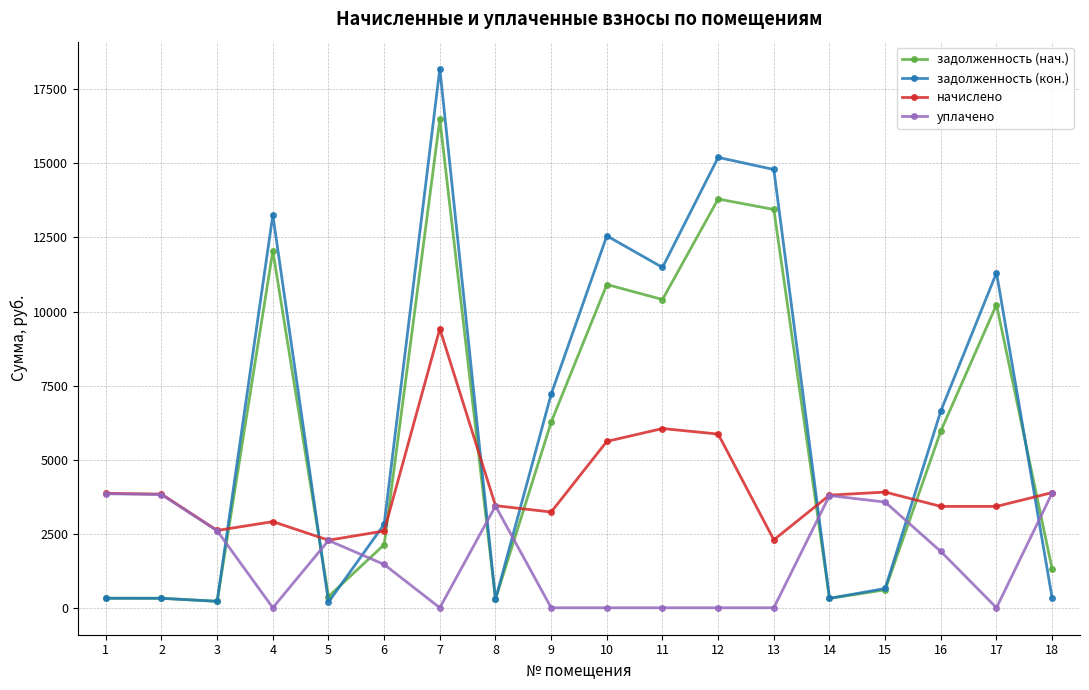

Which series has the largest range (max minus min)?

задолженность (кон.)